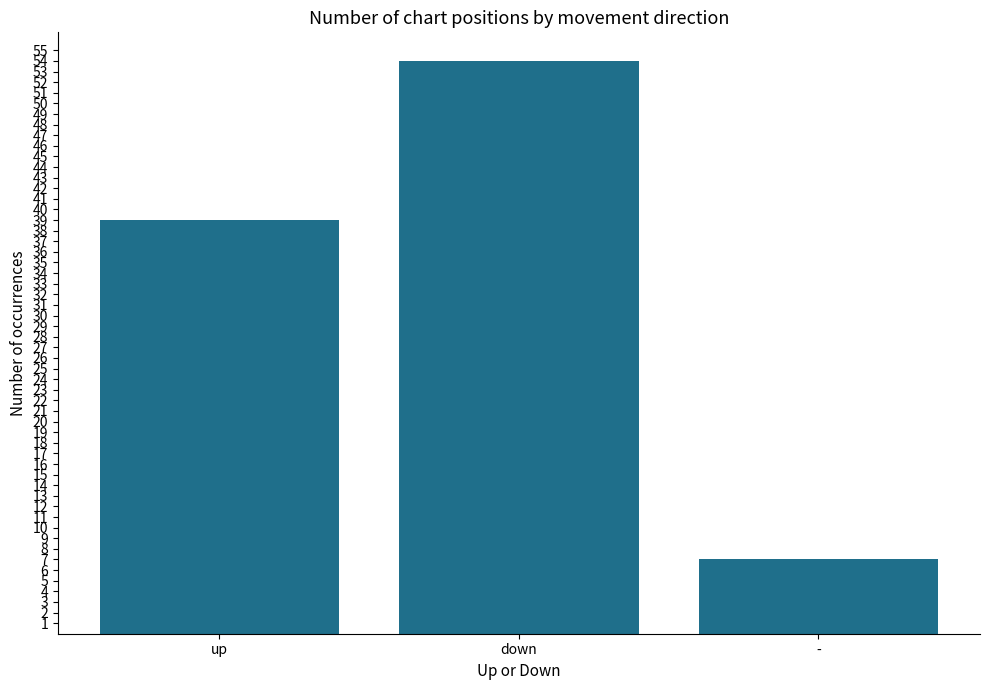

Count the number of data series in this chart.

1